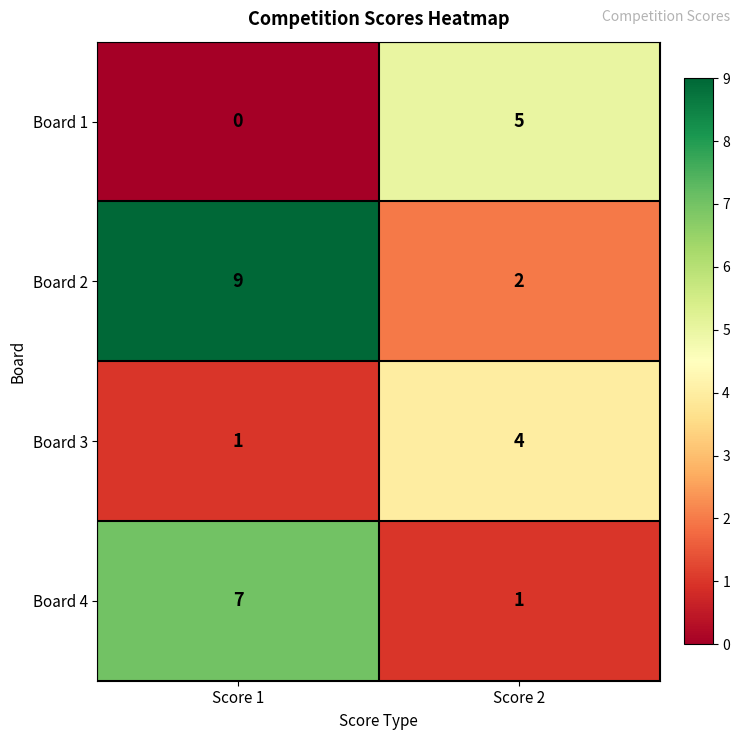

Which series changed the most between Score 1 and Score 2?

Board 2